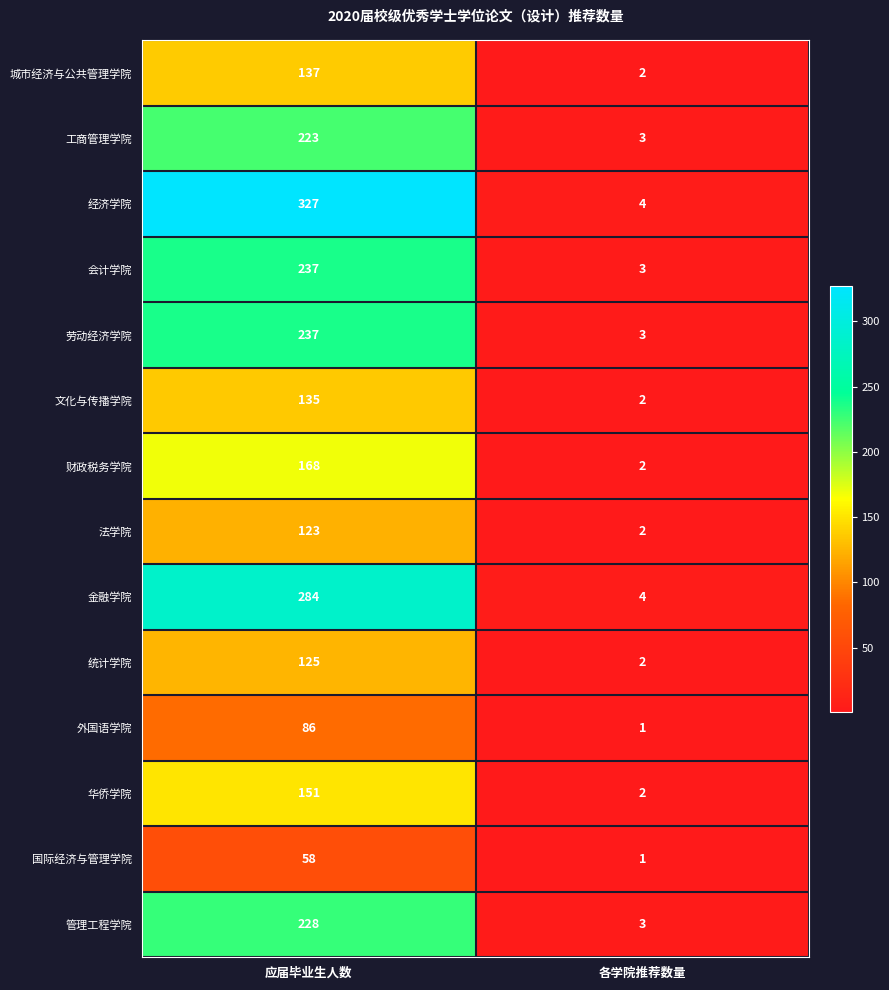

Reading right to left, list all the values displayed in this chart.

城市经济与公共管理学院: 各学院推荐数量=2	应届毕业生人数=137
工商管理学院: 各学院推荐数量=3	应届毕业生人数=223
经济学院: 各学院推荐数量=4	应届毕业生人数=327
会计学院: 各学院推荐数量=3	应届毕业生人数=237
劳动经济学院: 各学院推荐数量=3	应届毕业生人数=237
文化与传播学院: 各学院推荐数量=2	应届毕业生人数=135
财政税务学院: 各学院推荐数量=2	应届毕业生人数=168
法学院: 各学院推荐数量=2	应届毕业生人数=123
金融学院: 各学院推荐数量=4	应届毕业生人数=284
统计学院: 各学院推荐数量=2	应届毕业生人数=125
外国语学院: 各学院推荐数量=1	应届毕业生人数=86
华侨学院: 各学院推荐数量=2	应届毕业生人数=151
国际经济与管理学院: 各学院推荐数量=1	应届毕业生人数=58
管理工程学院: 各学院推荐数量=3	应届毕业生人数=228